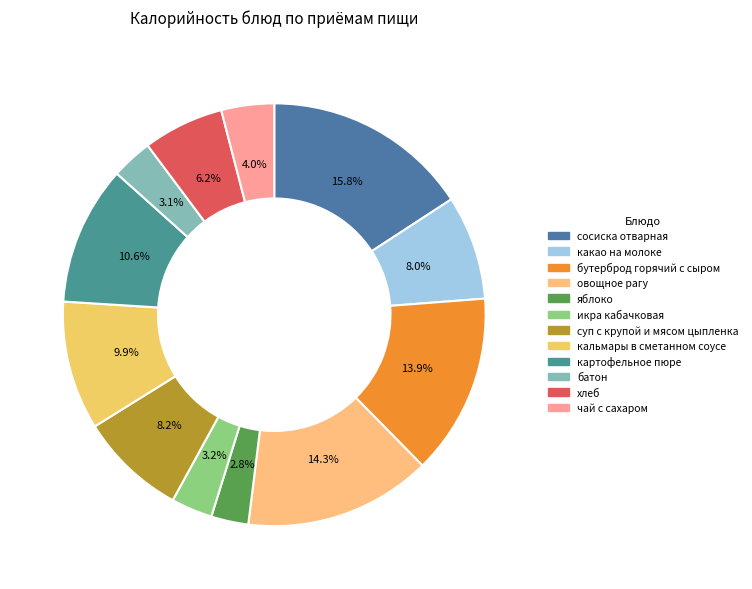

Which has a higher value, икра кабачковая or чай с сахаром?

чай с сахаром